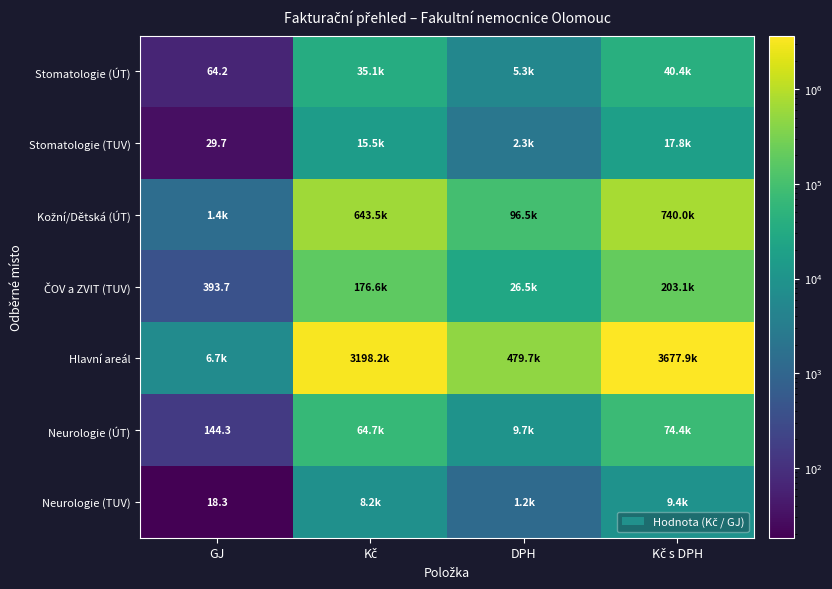

At which category is the sum across all series the highest?

Kč s DPH